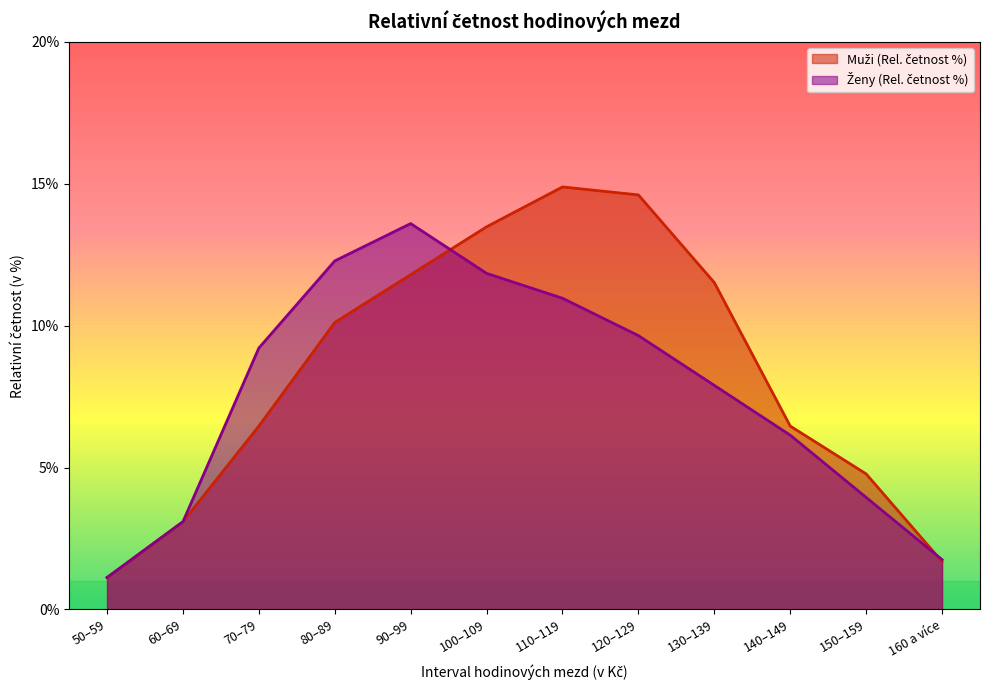

What is the lowest value of the Ženy (Rel. četnost %) series?

1.1